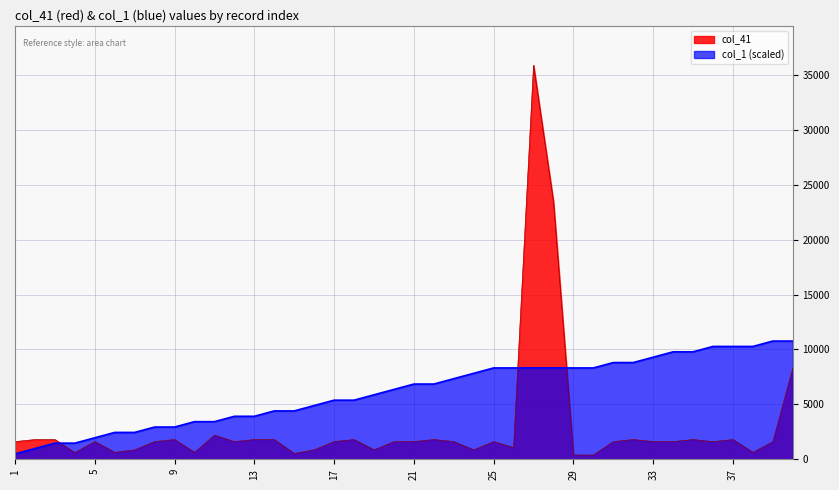

What value does the col_1 series have at 10?

3425.1